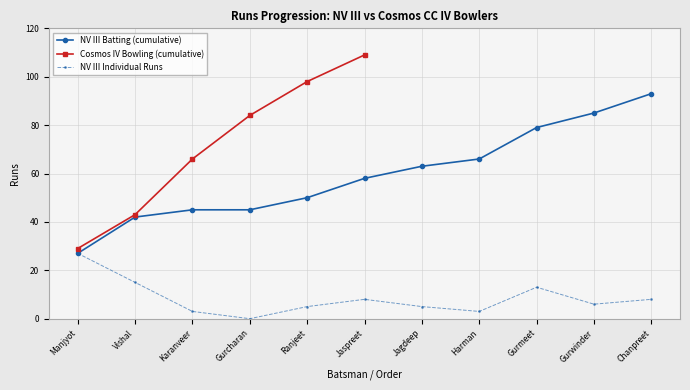

Reading left to right, what are all the values shown in this chart?

27	15	3	0	5	8	5	3	13	6	8